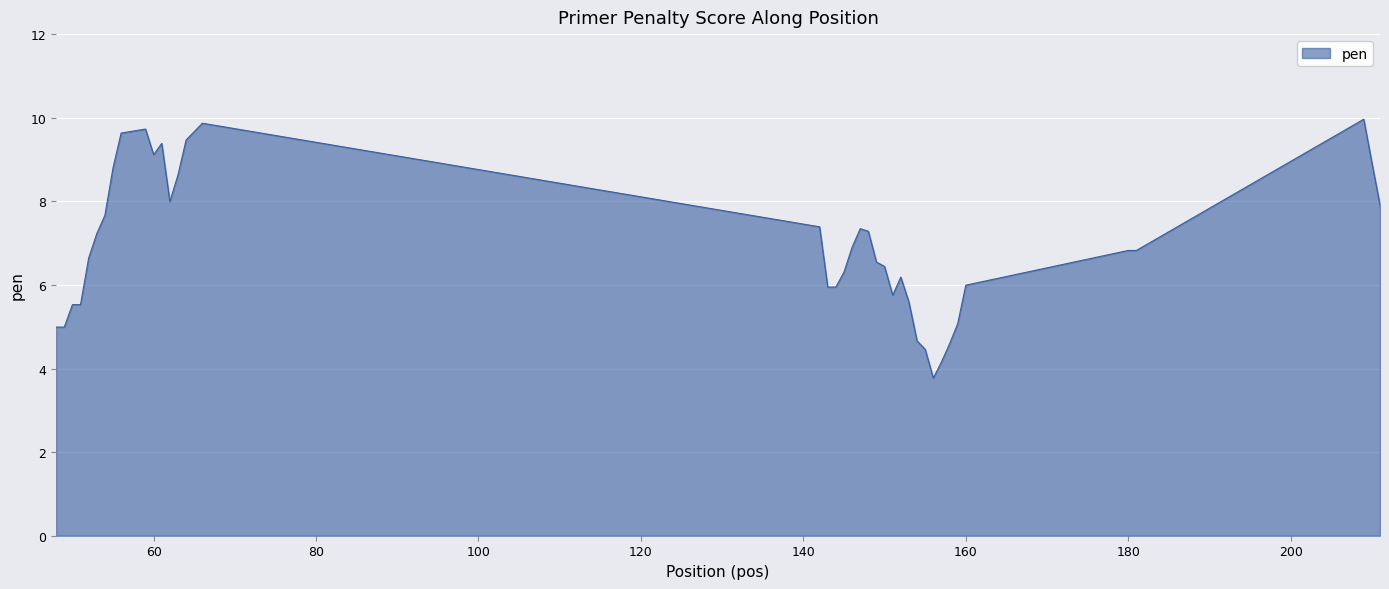

What is the difference between the maximum and minimum values?

6.2